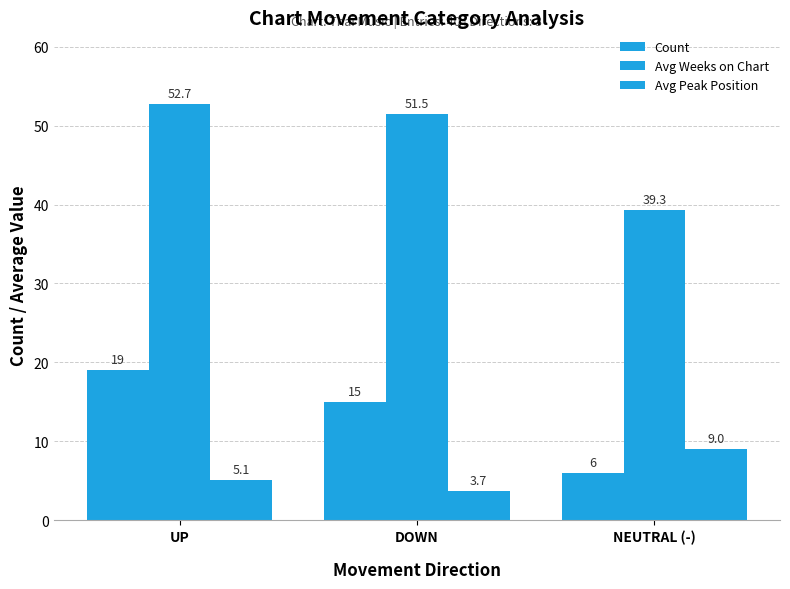

Are the bars grouped side by side (vs. stacked)?

Yes